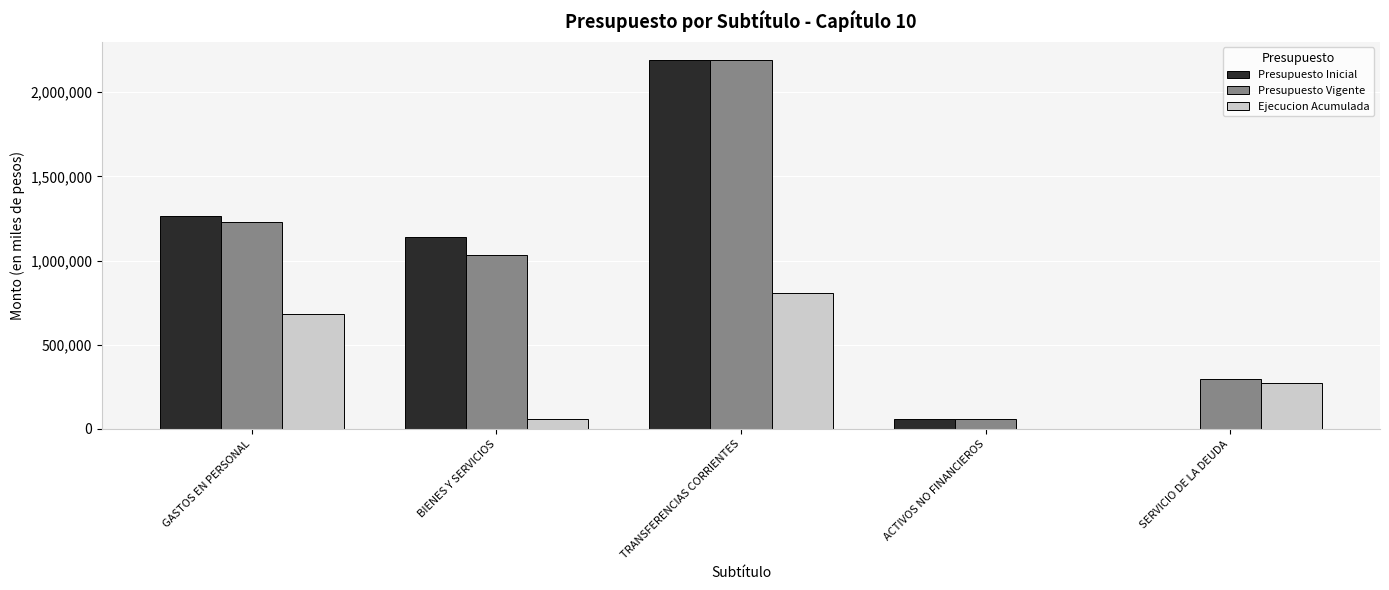

The Presupuesto Inicial series shows 1146602 at SERVICIO DE LA DEUDA. True or false?

False